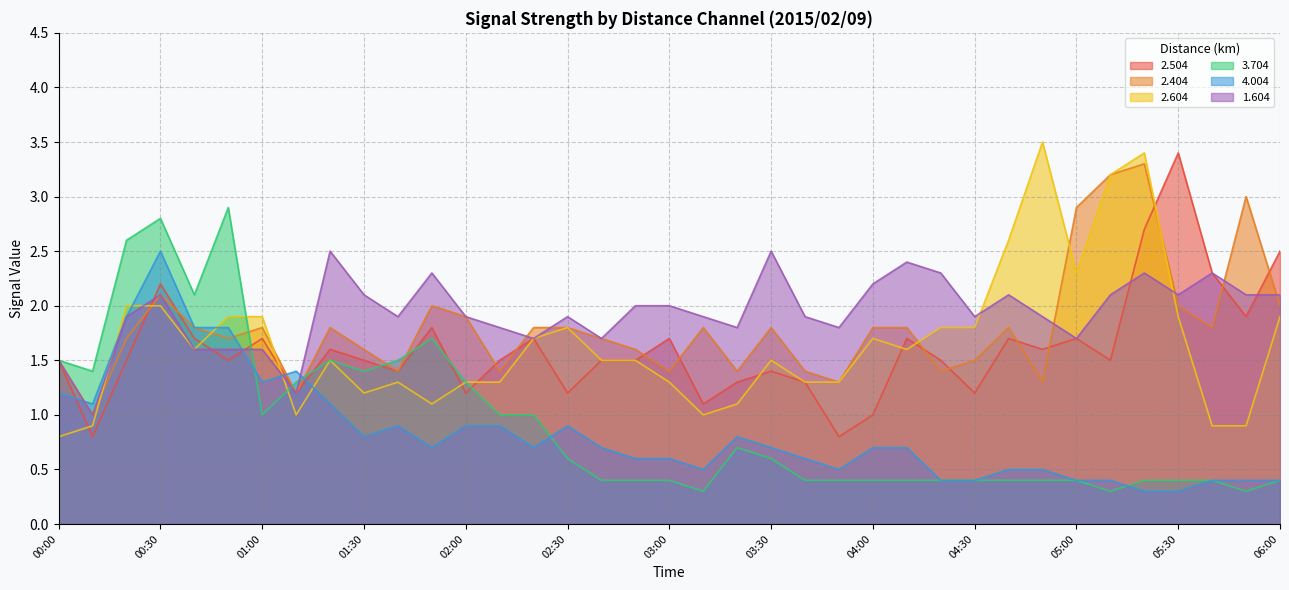

Reading left to right, extract all data points from this chart.

2.504: 1.5	0.8	1.5	2.2	1.7	1.5	1.7	1.2	1.6	1.5	1.4	1.8	1.2	1.5	1.7	1.2	1.5	1.5	1.7	1.1	1.3	1.4	1.3	0.8	1.0	1.7	1.5	1.2	1.7	1.6	1.7	1.5	2.7	3.4	2.3	1.9	2.5
2.404: 1.5	1.0	1.7	2.1	1.8	1.7	1.8	1.2	1.8	1.6	1.4	2.0	1.9	1.4	1.8	1.8	1.7	1.6	1.4	1.8	1.4	1.8	1.4	1.3	1.8	1.8	1.4	1.5	1.8	1.3	2.9	3.2	3.3	2.0	1.8	3.0	2.0
2.604: 0.8	0.9	2.0	2.0	1.6	1.9	1.9	1.0	1.5	1.2	1.3	1.1	1.3	1.3	1.7	1.8	1.5	1.5	1.3	1.0	1.1	1.5	1.3	1.3	1.7	1.6	1.8	1.8	2.6	3.5	2.3	3.2	3.4	1.9	0.9	0.9	1.9
3.704: 1.5	1.4	2.6	2.8	2.1	2.9	1.0	1.3	1.5	1.4	1.5	1.7	1.3	1.0	1.0	0.6	0.4	0.4	0.4	0.3	0.7	0.6	0.4	0.4	0.4	0.4	0.4	0.4	0.4	0.4	0.4	0.3	0.4	0.4	0.4	0.3	0.4
4.004: 1.2	1.1	1.9	2.5	1.8	1.8	1.3	1.4	1.1	0.8	0.9	0.7	0.9	0.9	0.7	0.9	0.7	0.6	0.6	0.5	0.8	0.7	0.6	0.5	0.7	0.7	0.4	0.4	0.5	0.5	0.4	0.4	0.3	0.3	0.4	0.4	0.4
1.604: 1.5	1.0	1.9	2.1	1.6	1.6	1.6	1.2	2.5	2.1	1.9	2.3	1.9	1.8	1.7	1.9	1.7	2.0	2.0	1.9	1.8	2.5	1.9	1.8	2.2	2.4	2.3	1.9	2.1	1.9	1.7	2.1	2.3	2.1	2.3	2.1	2.1